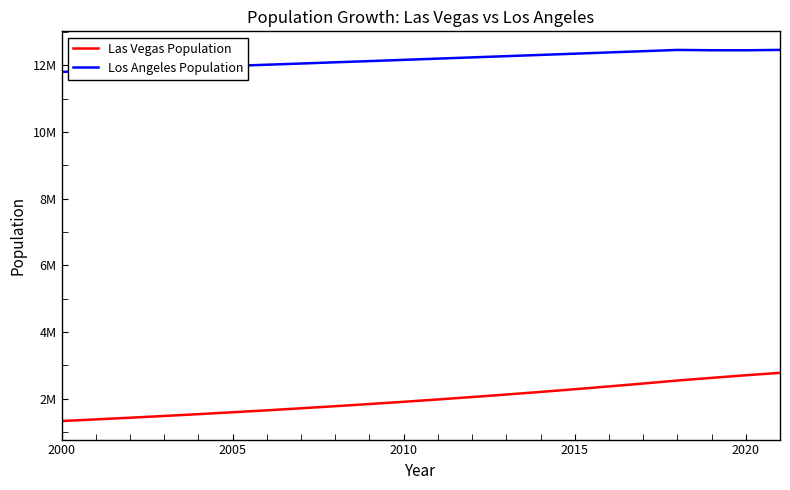

Is this an area chart (filled region under the line)?

No